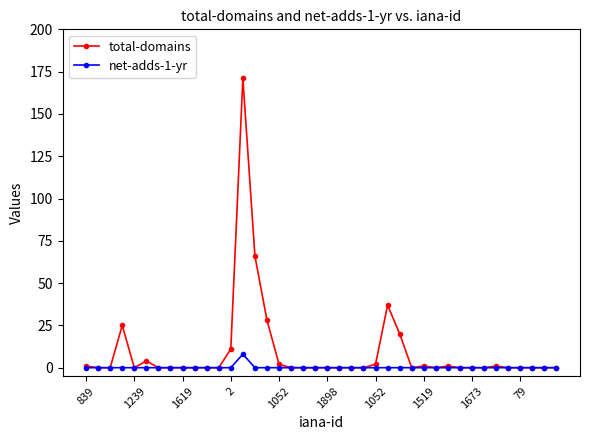

Rank the series by their average value, from lowest to highest.

net-adds-1-yr, total-domains